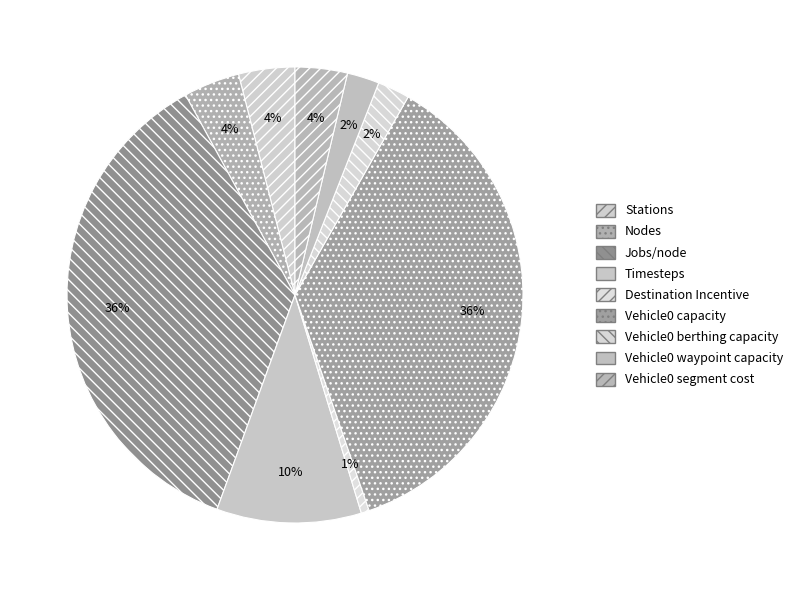

Rank the categories by value from lowest to highest.

Destination Incentive, Vehicle0 berthing capacity, Vehicle0 waypoint capacity, Vehicle0 segment cost, Stations, Nodes, Timesteps, Jobs/node, Vehicle0 capacity